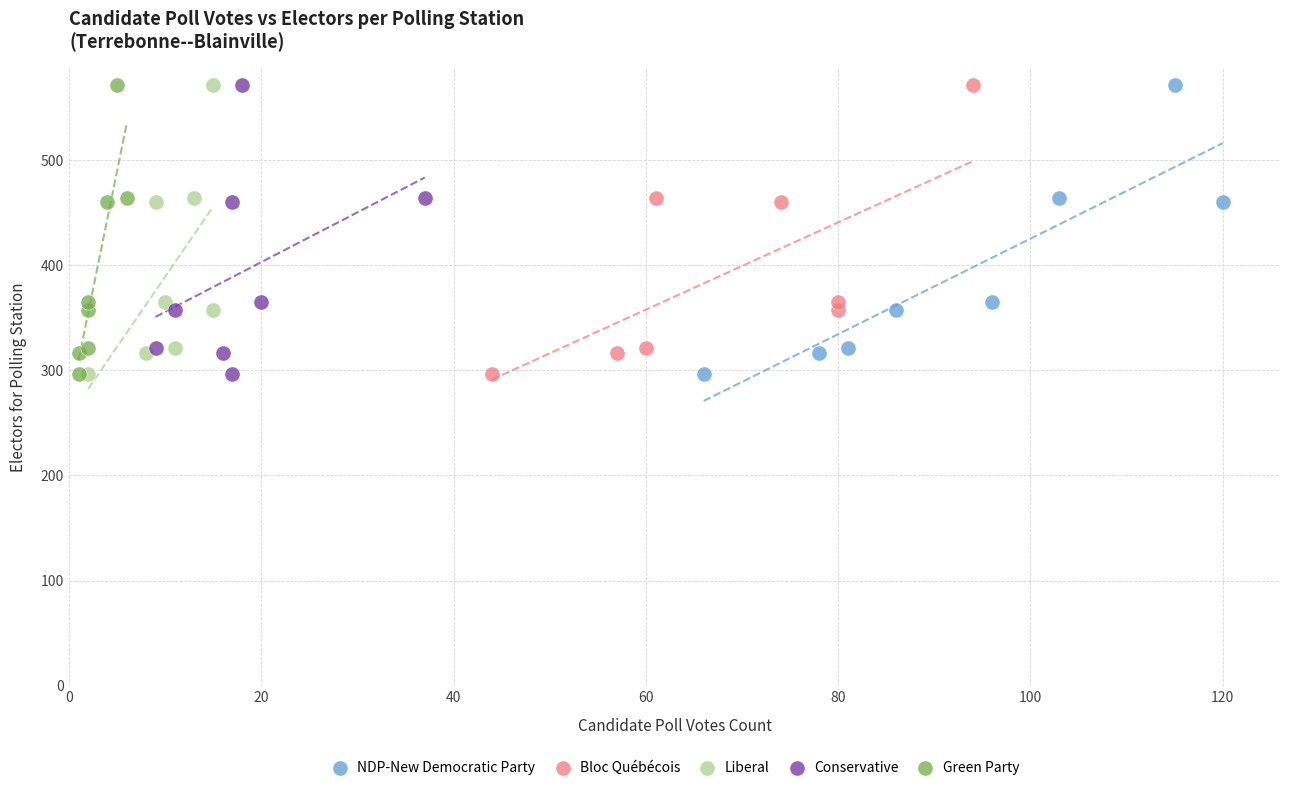

What are all the series names shown in the legend?

NDP-New Democratic Party, Bloc Québécois, Liberal, Conservative, Green Party